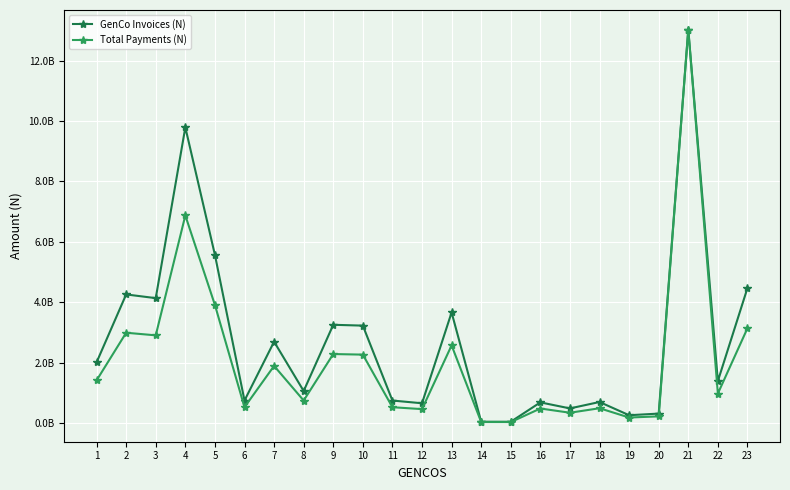

What are all the series names shown in the legend?

GenCo Invoices (N), Total Payments (N)